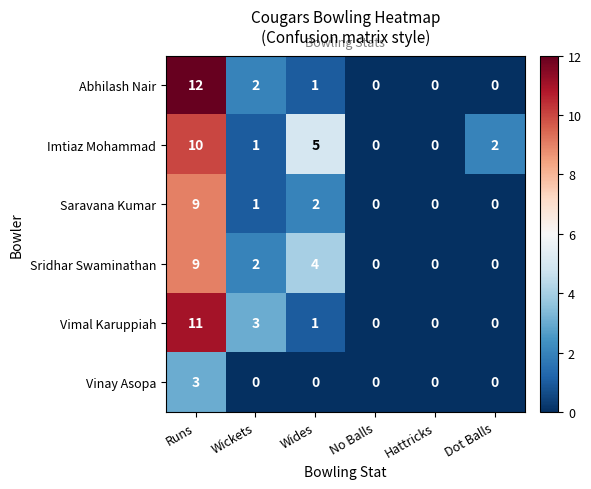

The value of Saravana Kumar at Runs is 9. True or false?

True